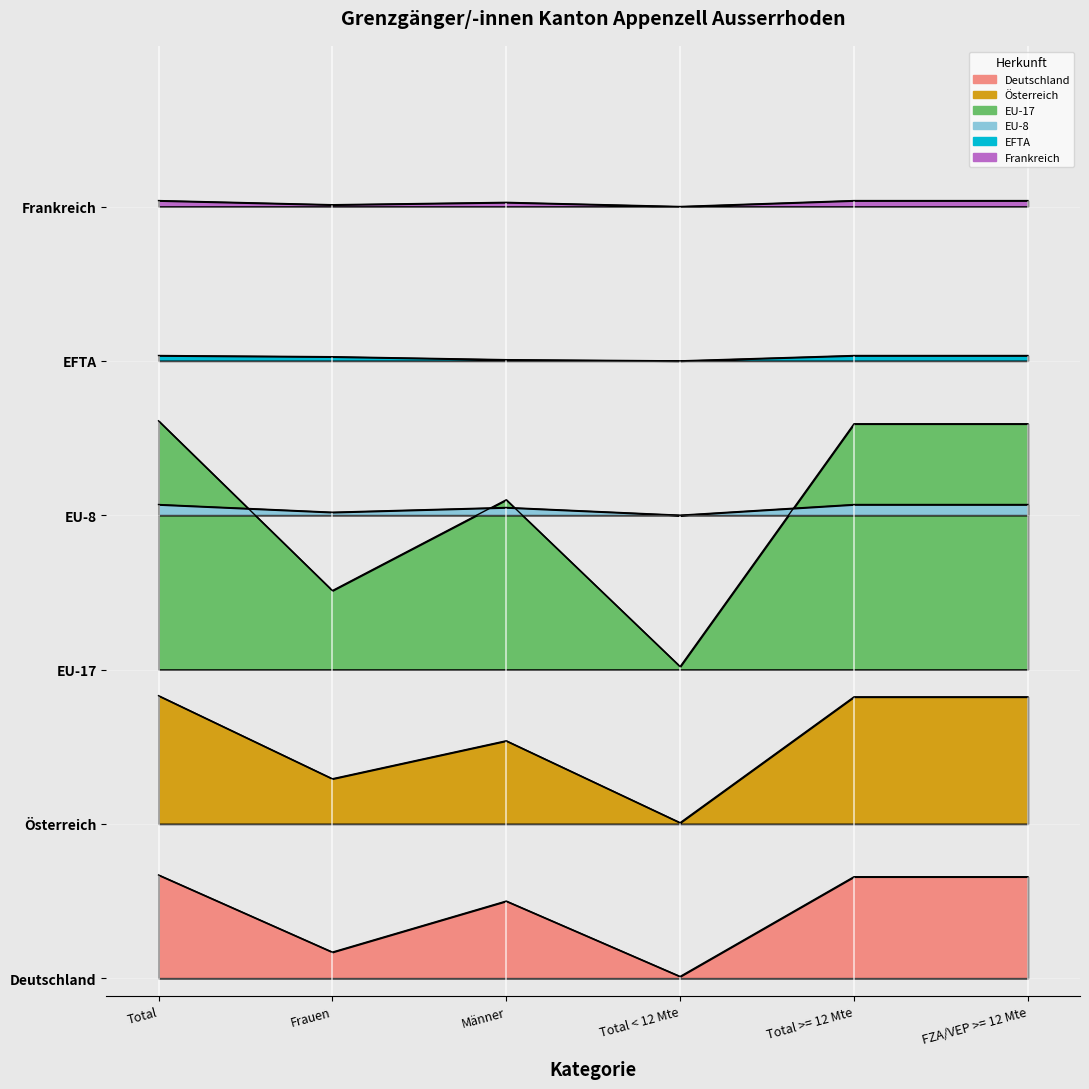

True or false: Österreich and EFTA intersect in this chart.

False